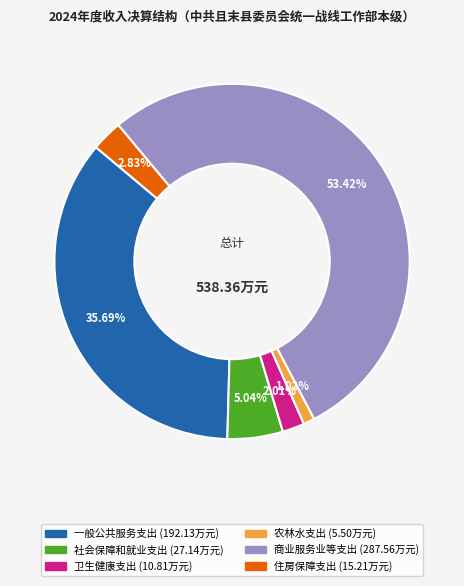

Which slice is the largest?

商业服务业等支出